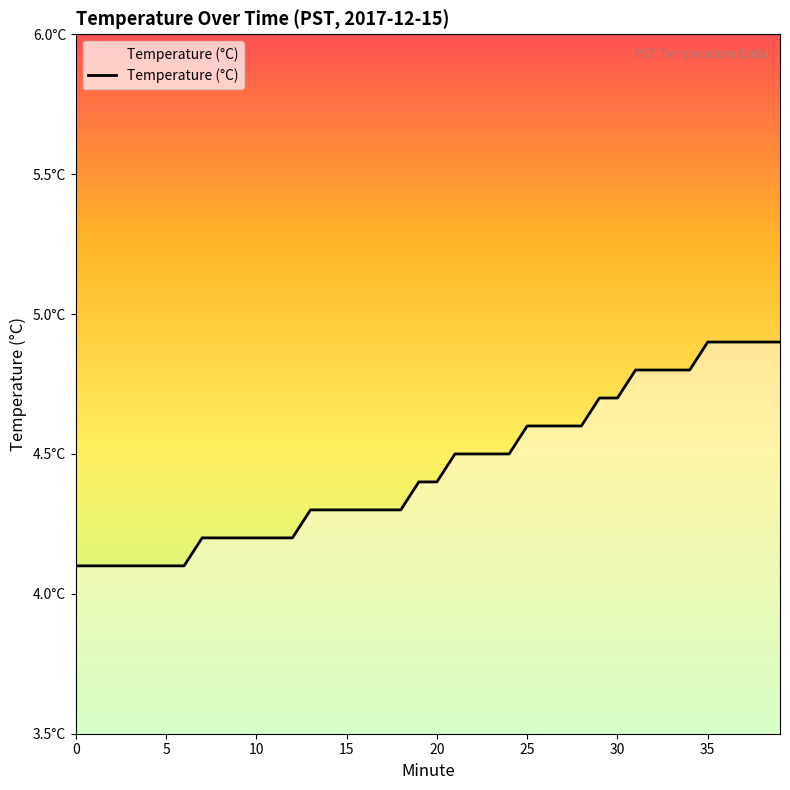

What is the sum of all values?

178.0